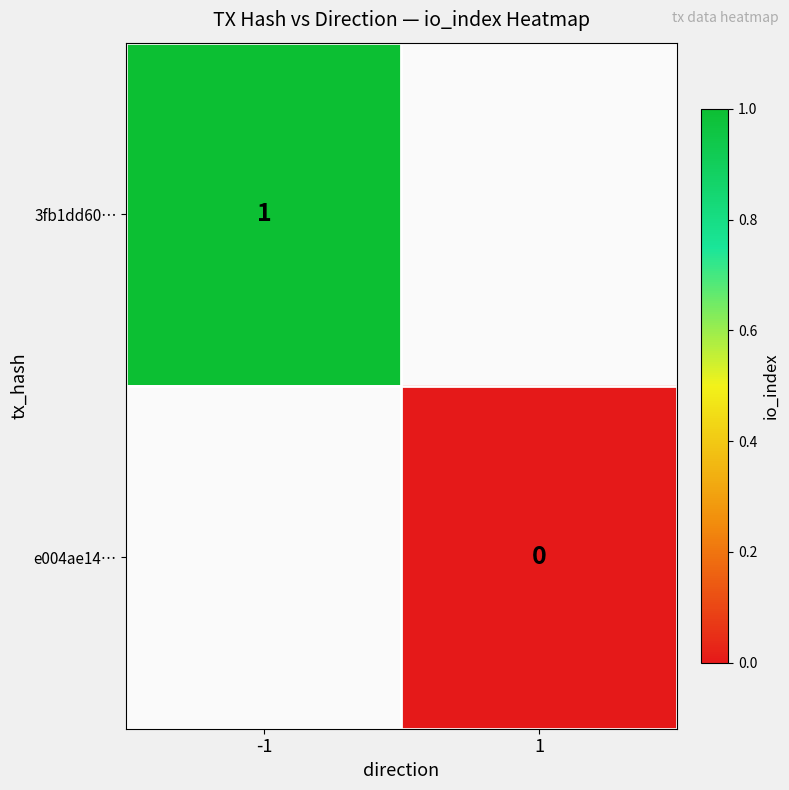

Is it true that 3fb1dd60… equals 1 at -1?

True